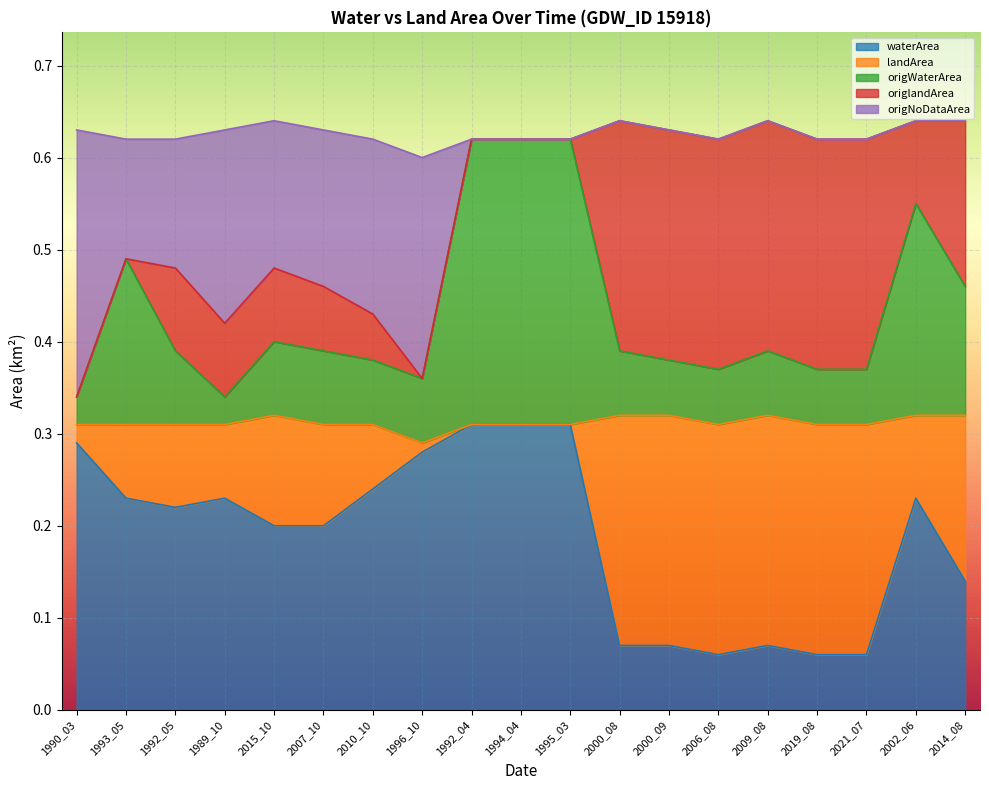

At which category does waterArea reach its first local valley?

1992_05